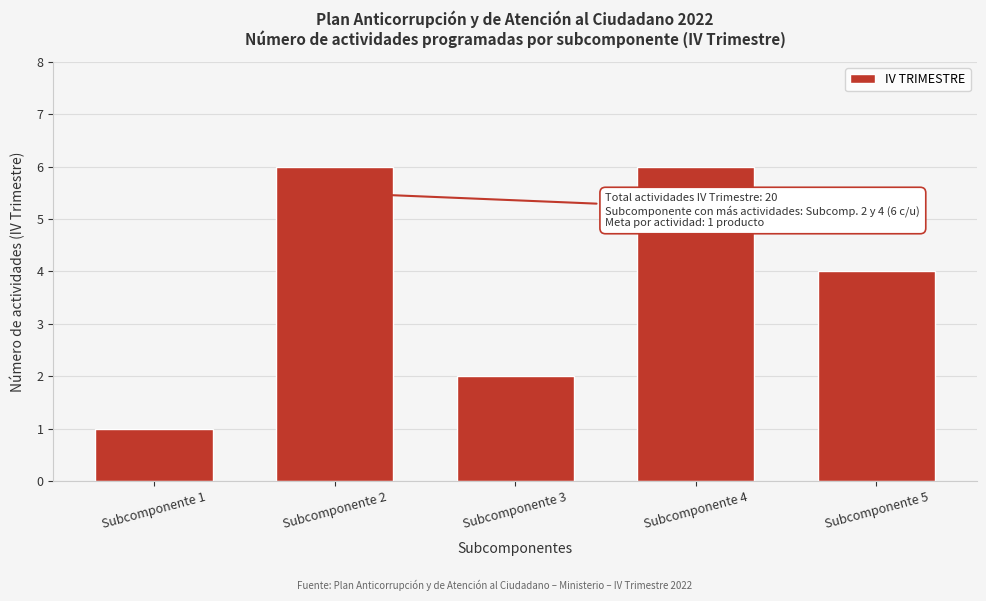

Reading right to left, what are all the values shown in this chart?

4	6	2	6	1